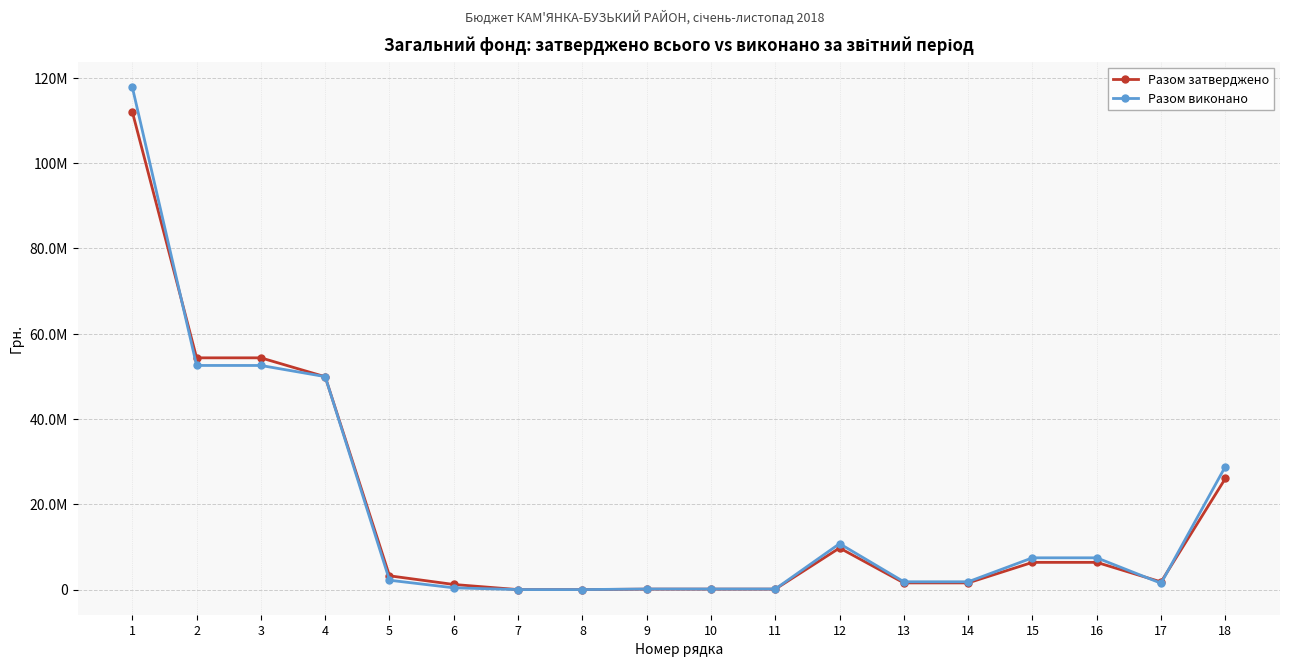

Rank the series by their average value, from lowest to highest.

Разом затверджено, Разом виконано